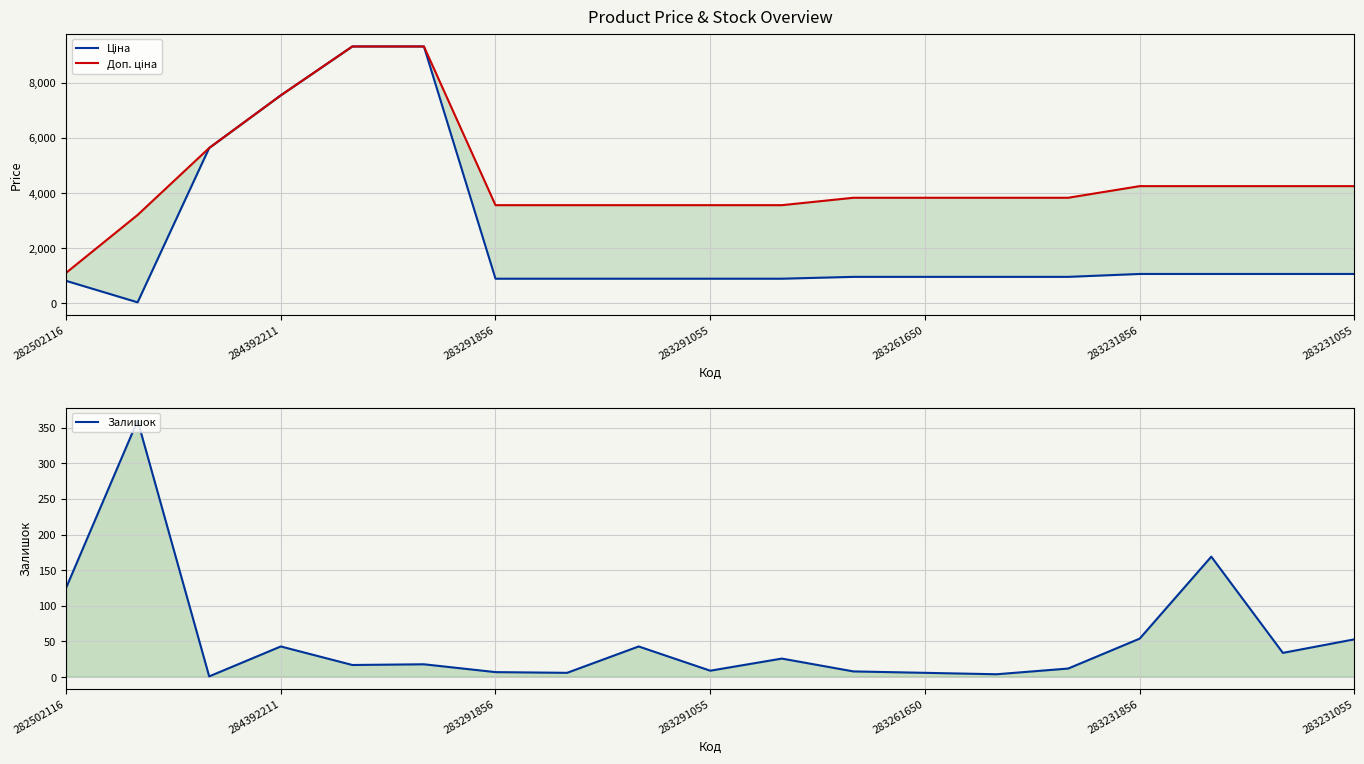

Does the chart display data point markers on the line(s)?

No